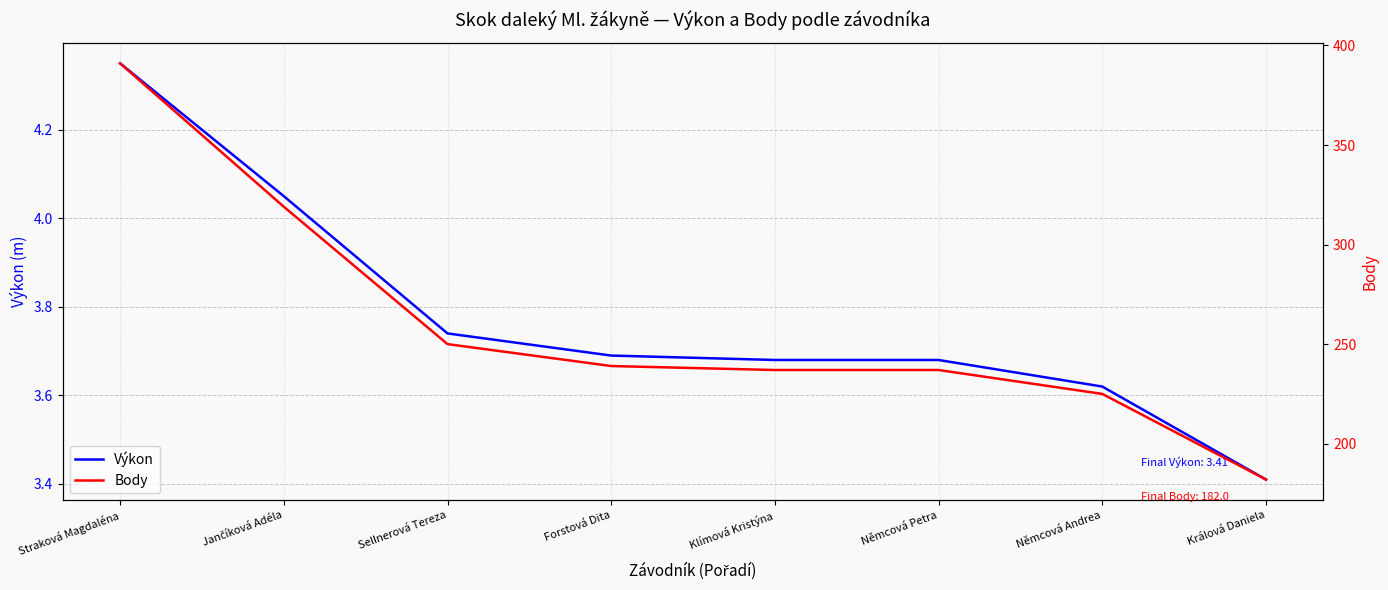

True or false: Body and Výkon cross at least once.

False